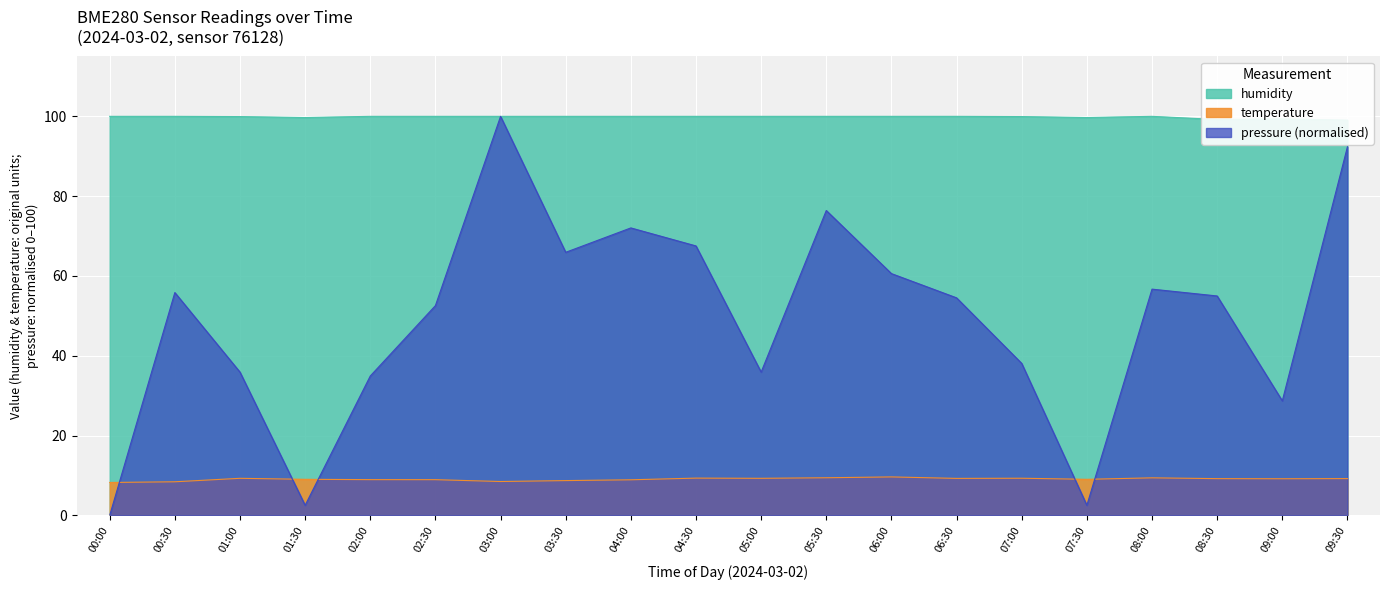

Reading left to right, transcribe all the data shown in this chart.

pressure: 00:00=0.0	00:30=55.8	01:00=35.9	01:30=2.5	02:00=34.9	02:30=52.6	03:00=100.0	03:30=65.9	04:00=72.0	04:30=67.5	05:00=35.9	05:30=76.4	06:00=60.6	06:30=54.5	07:00=38.1	07:30=2.5	08:00=56.7	08:30=55.0	09:00=28.7	09:30=92.4
temperature: 00:00=8.2	00:30=8.4	01:00=9.3	01:30=9.0	02:00=9.0	02:30=8.9	03:00=8.5	03:30=8.7	04:00=8.9	04:30=9.3	05:00=9.3	05:30=9.4	06:00=9.6	06:30=9.3	07:00=9.3	07:30=9.0	08:00=9.4	08:30=9.2	09:00=9.2	09:30=9.2
humidity: 00:00=100.0	00:30=100.0	01:00=99.9	01:30=99.7	02:00=100.0	02:30=100.0	03:00=100.0	03:30=100.0	04:00=100.0	04:30=100.0	05:00=100.0	05:30=100.0	06:00=100.0	06:30=100.0	07:00=99.9	07:30=99.7	08:00=100.0	08:30=99.2	09:00=99.4	09:30=99.0